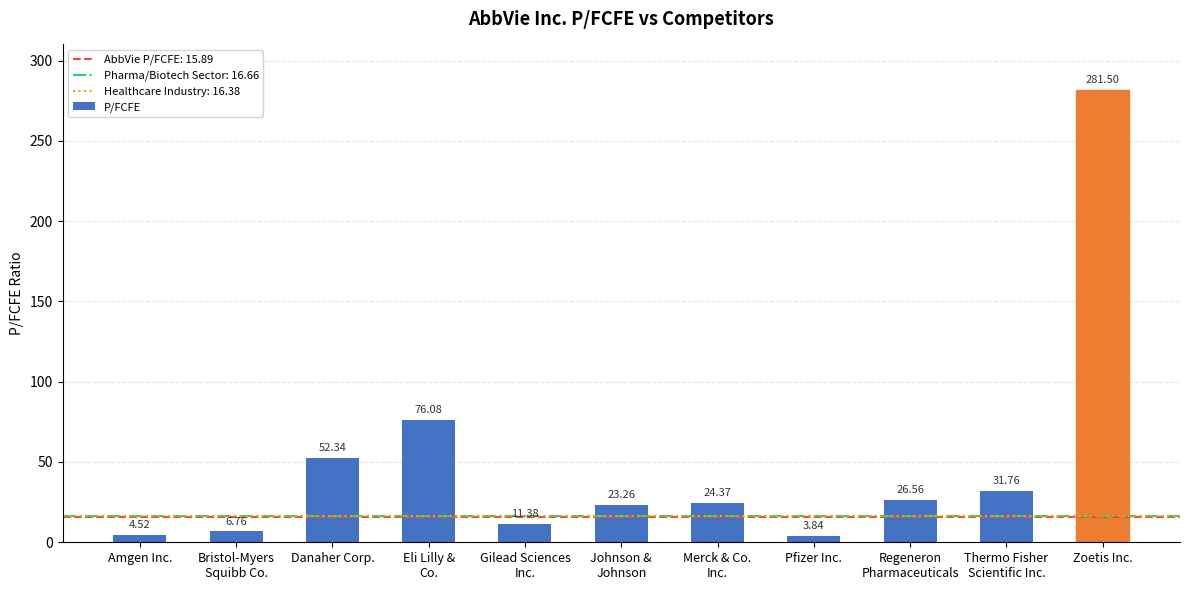

What is the label of the 9th bar from the right?

Danaher Corp.